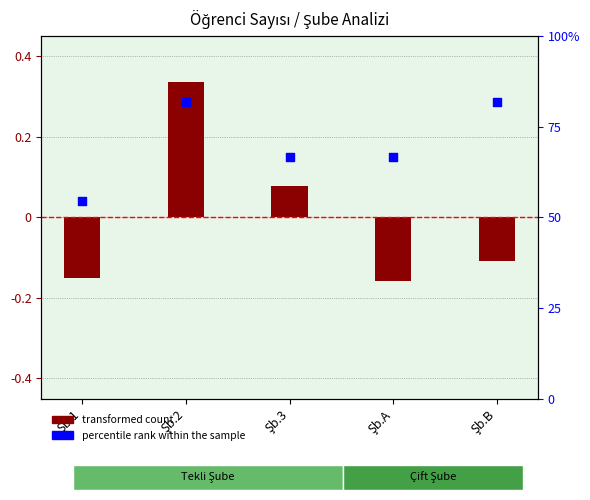

Which series has the largest total across all categories?

percentile rank within the sample